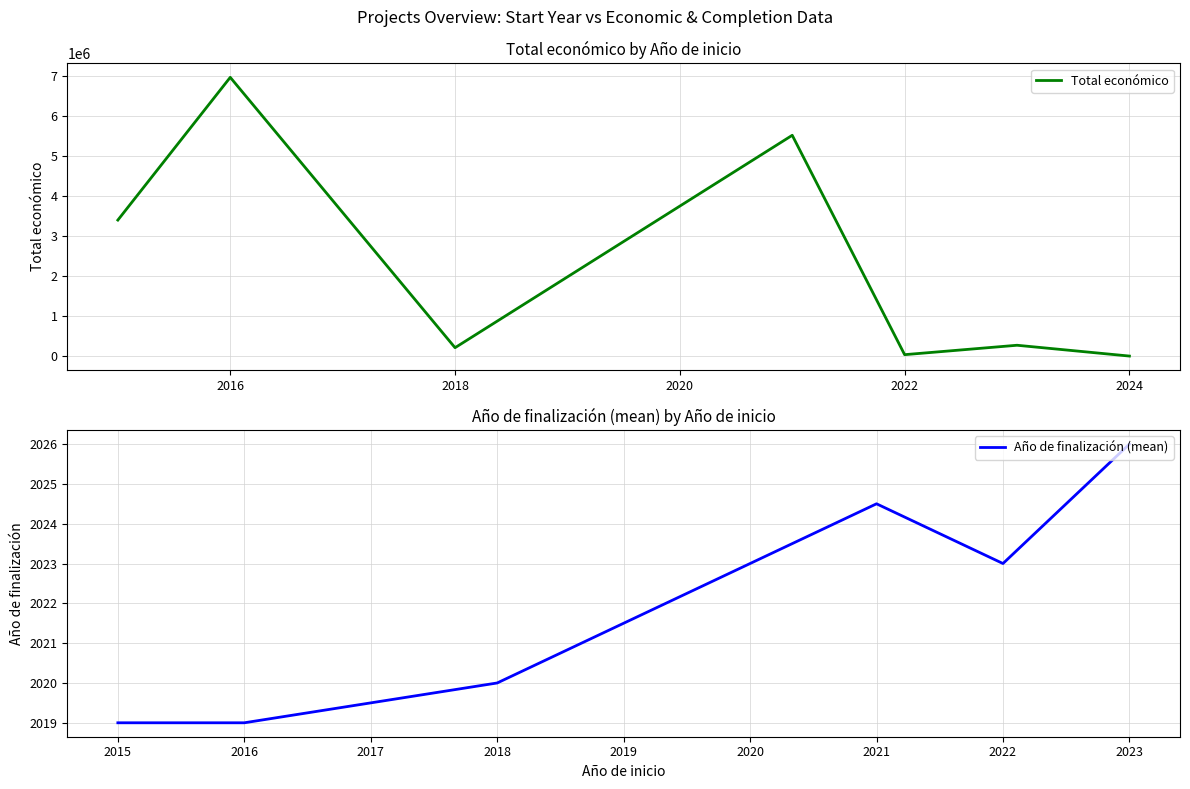

How many values in Total económico are above zero?

6